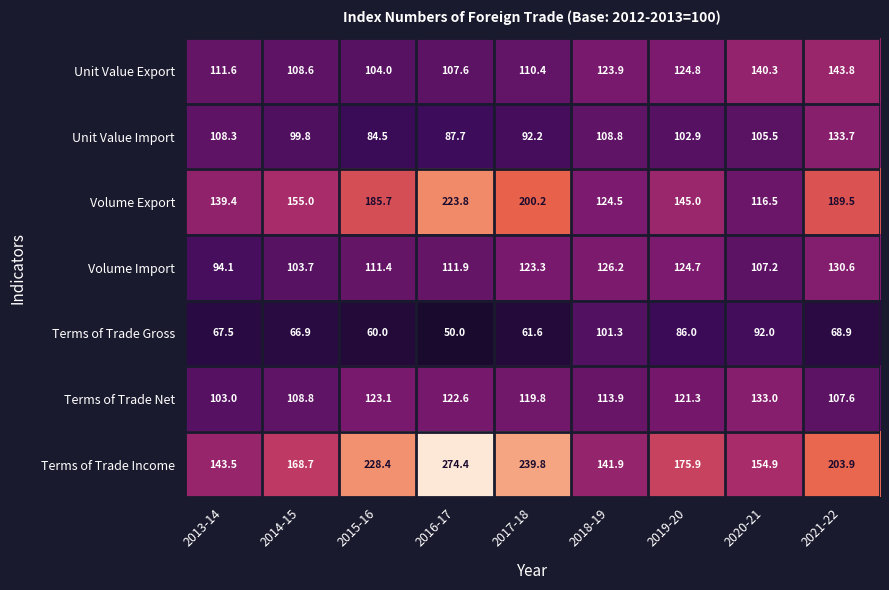

At which category does the chart reach its peak across all series?

2016-17